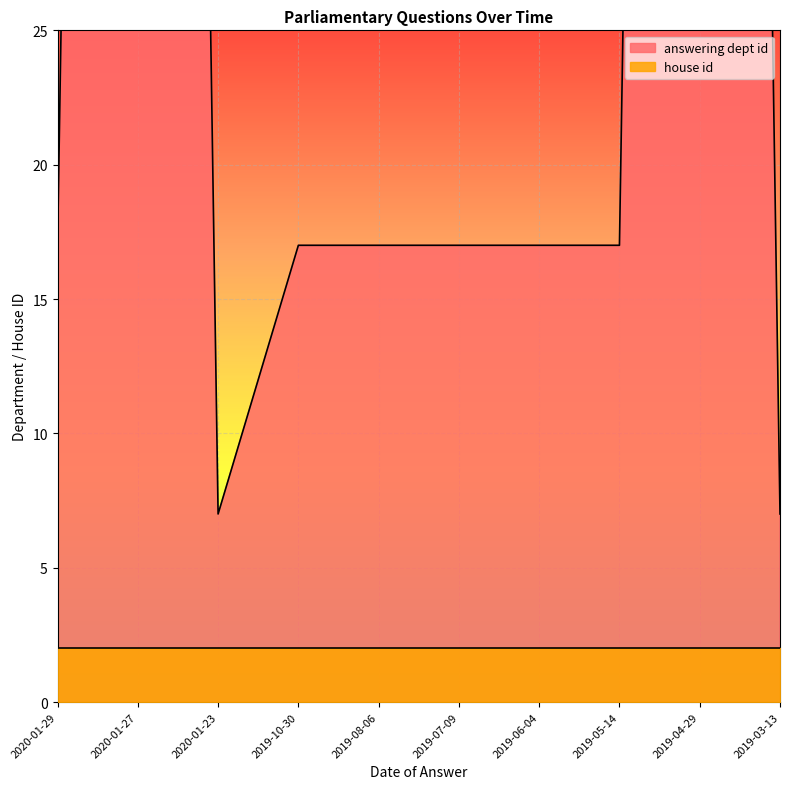

The value at 2020-01-29 is 27. True or false?

False